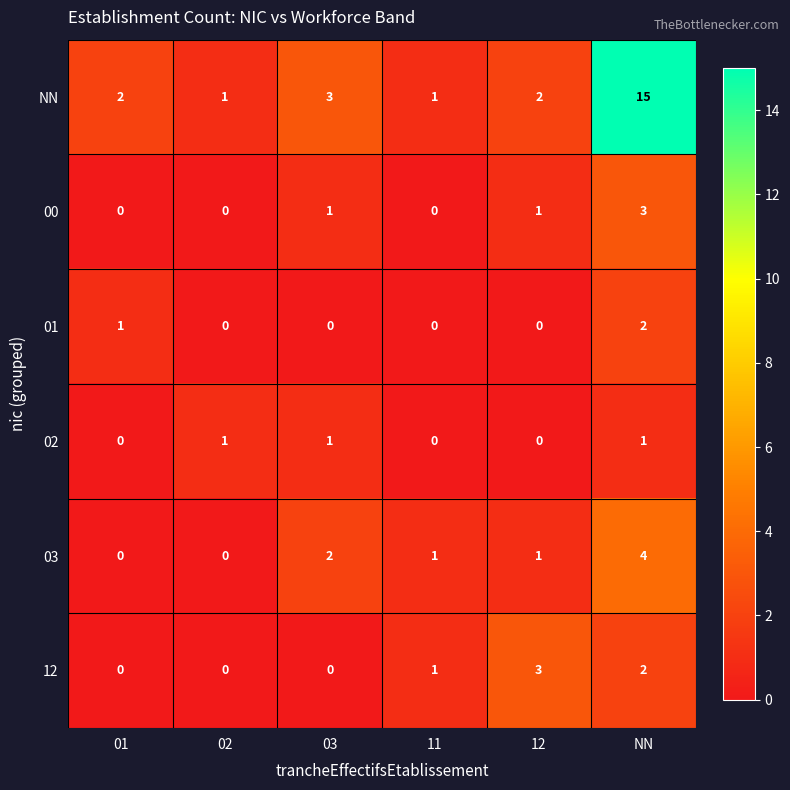

Count the number of data series in this chart.

6